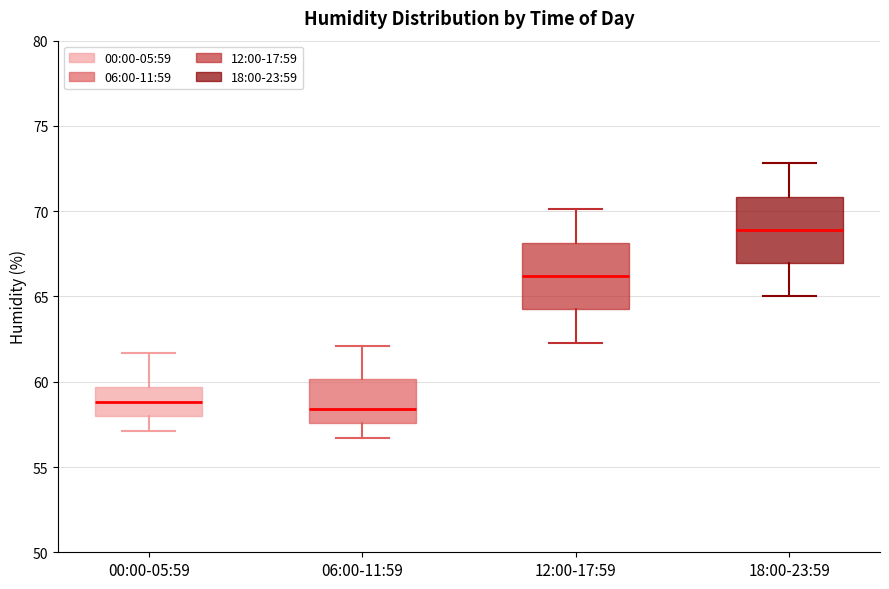

Reading left to right, transcribe this box plot: for each box, give where its median line is, the range the box spans, and where its two whiskers end, as read against the y-axis. The values are not printed on the chart, so give them approximately, as read against the axis.

00:00-05:59: median 59.0, box 58.0 to 59.5, whiskers 57.0 to 61.5
06:00-11:59: median 58.5, box 57.5 to 60.0, whiskers 56.5 to 62.0
12:00-17:59: median 66.0, box 64.5 to 68.0, whiskers 62.5 to 70.0
18:00-23:59: median 69.0, box 67.0 to 71.0, whiskers 65.0 to 73.0